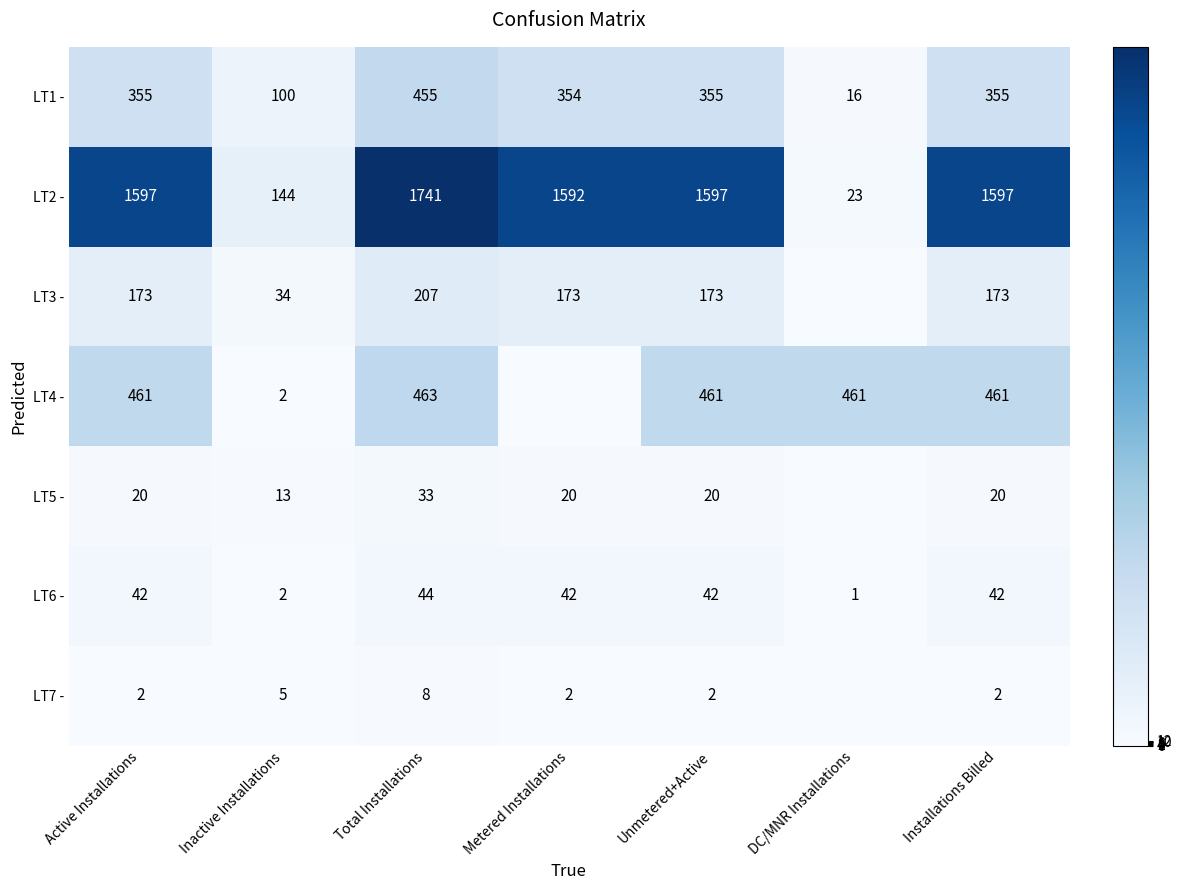

What is the greatest value displayed?

1741